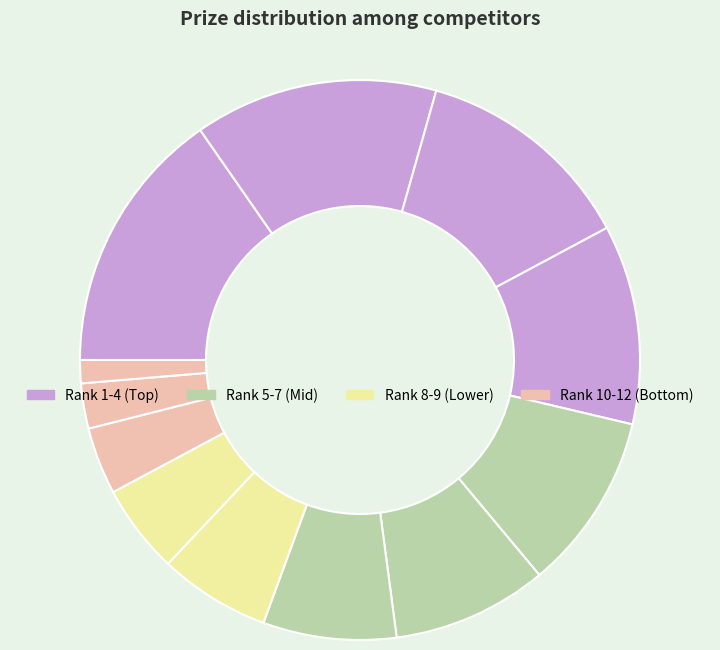

How many segments does this pie chart have?

12